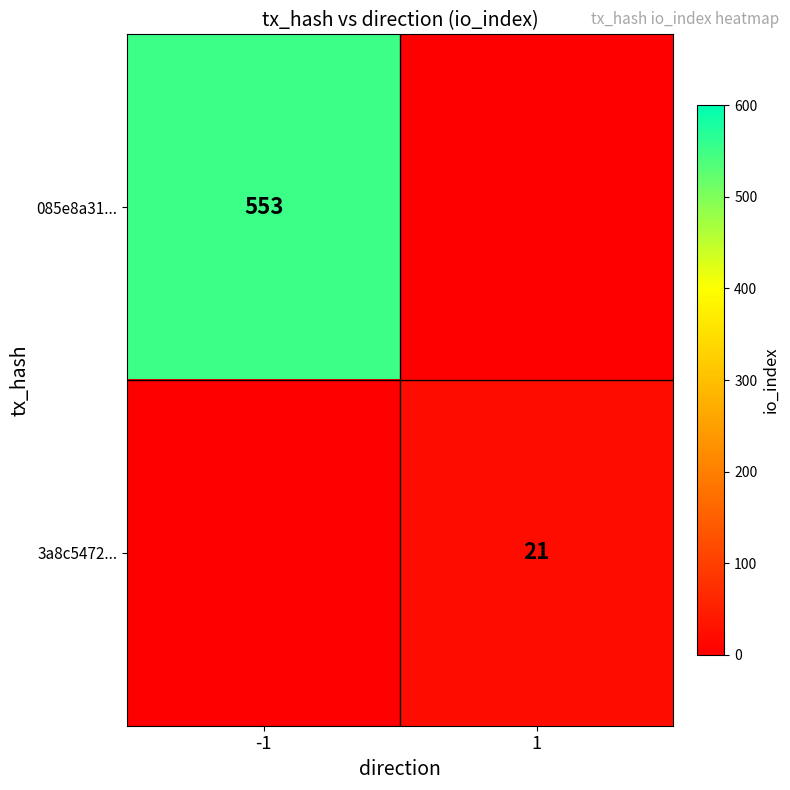

What is the maximum value shown in the chart?

553